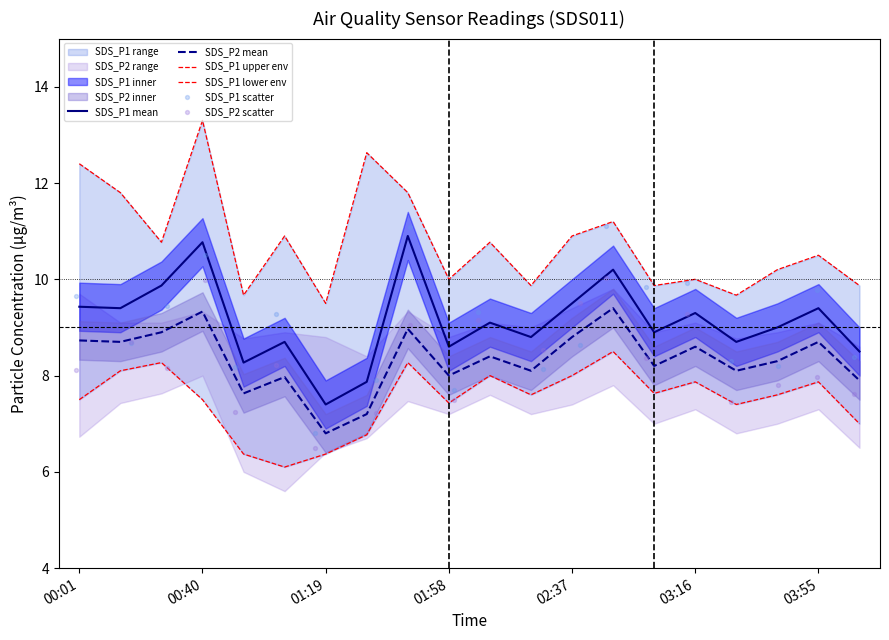

The SDS_P1 mean series shows 4.1 at 03:16. True or false?

False